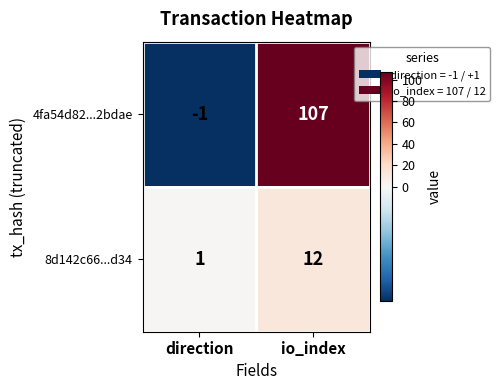

Reading left to right, list all the values displayed in this chart.

4fa54d82...2bdae: direction=-1	io_index=107
8d142c66...d34: direction=1	io_index=12